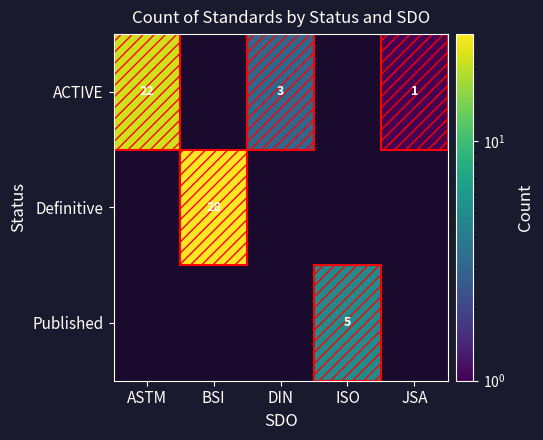

The value of ACTIVE at ASTM is 9. True or false?

False